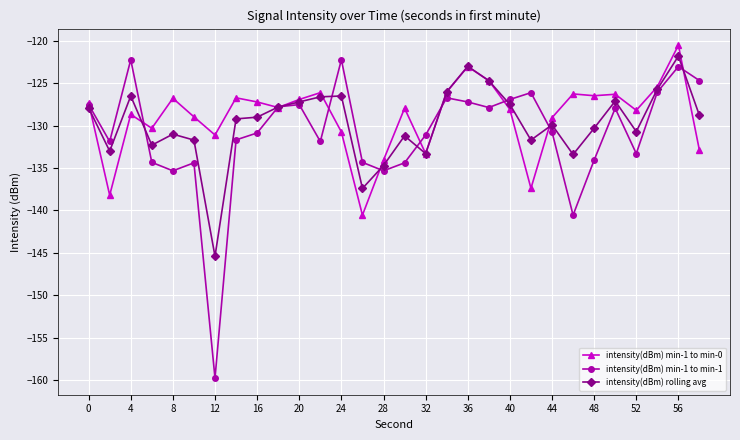

Which series has the largest range (max minus min)?

intensity(dBm) min-1 to min-1